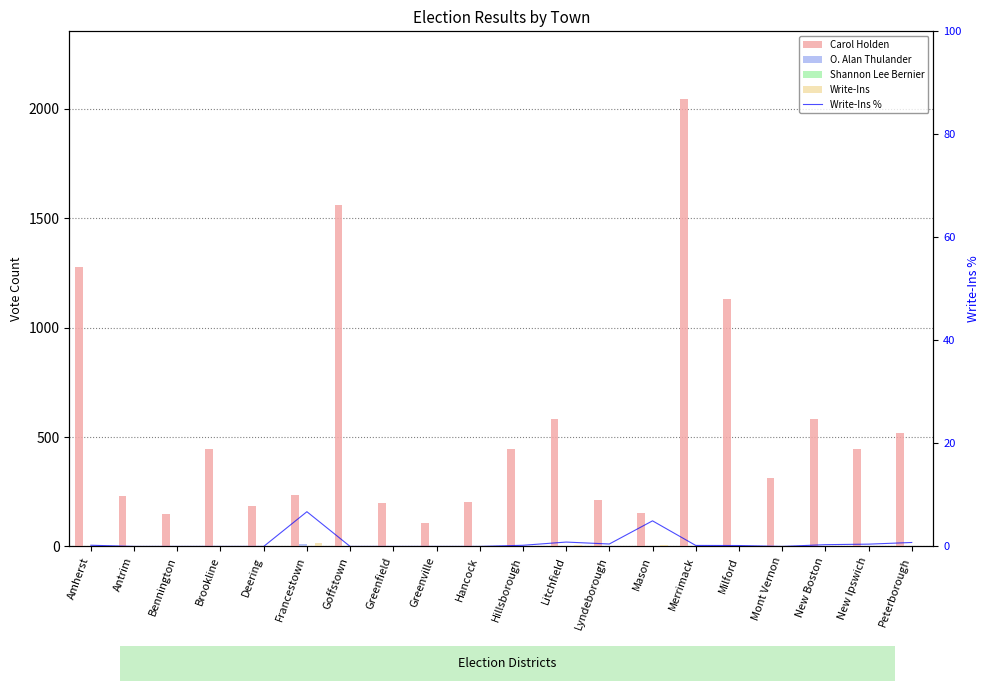

What is the total value across all series at Amherst?

1280.2